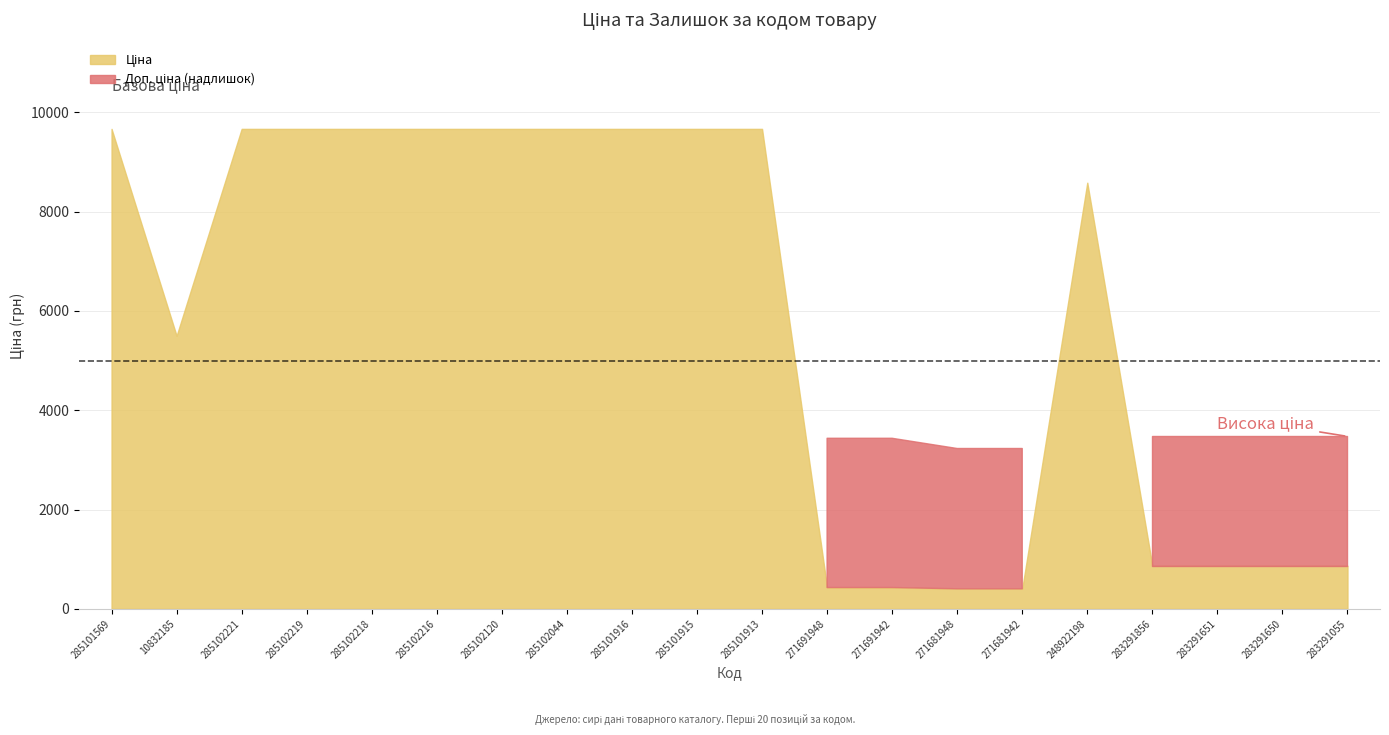

Which category has the highest value in the Залишок series?

285101913